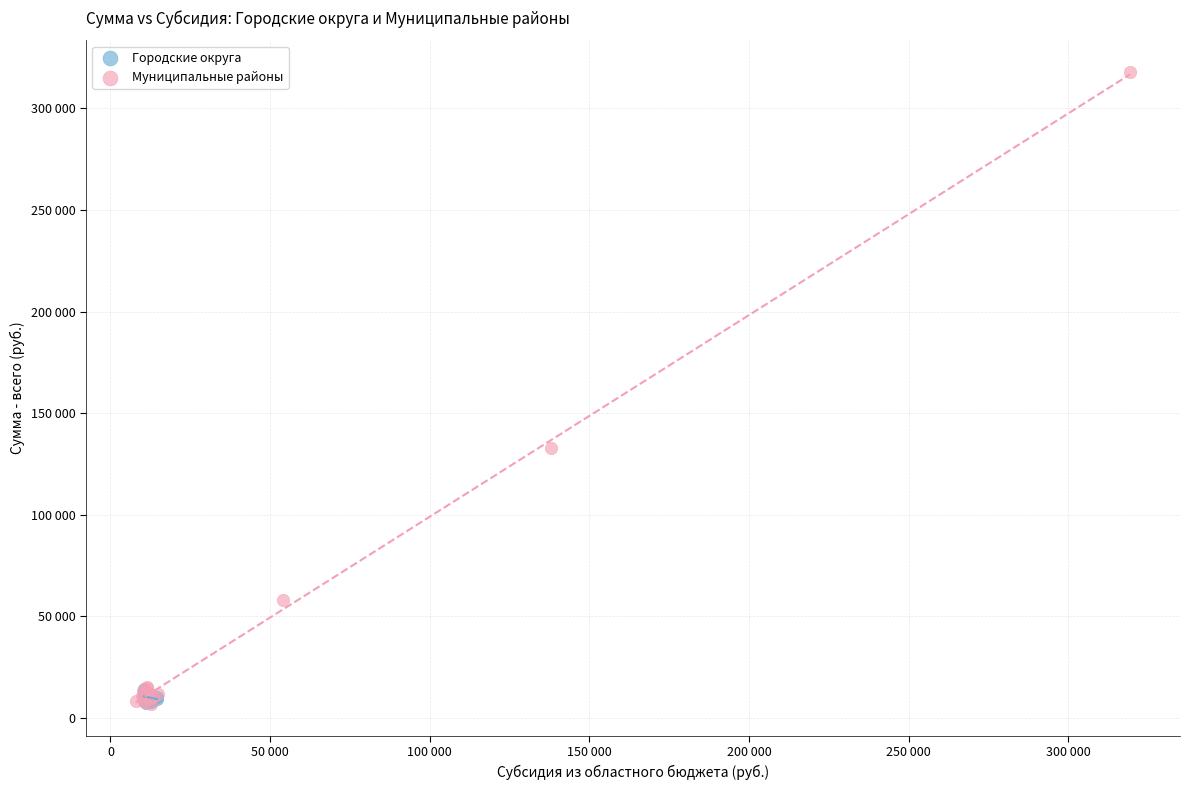

What are all the series names shown in the legend?

Городские округа, Муниципальные районы